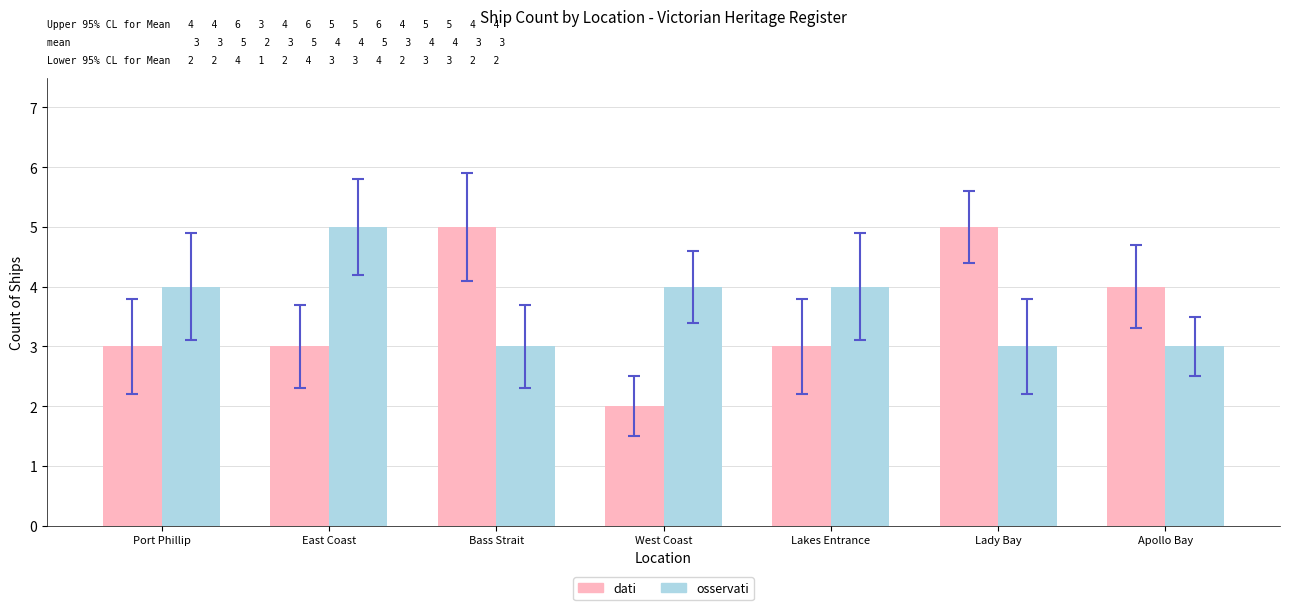

Reading left to right, extract all data points from this chart.

dati: Port Phillip=3	East Coast=3	Bass Strait=5	West Coast=2	Lakes Entrance=3	Lady Bay=5	Apollo Bay=4
osservati: Port Phillip=4	East Coast=5	Bass Strait=3	West Coast=4	Lakes Entrance=4	Lady Bay=3	Apollo Bay=3